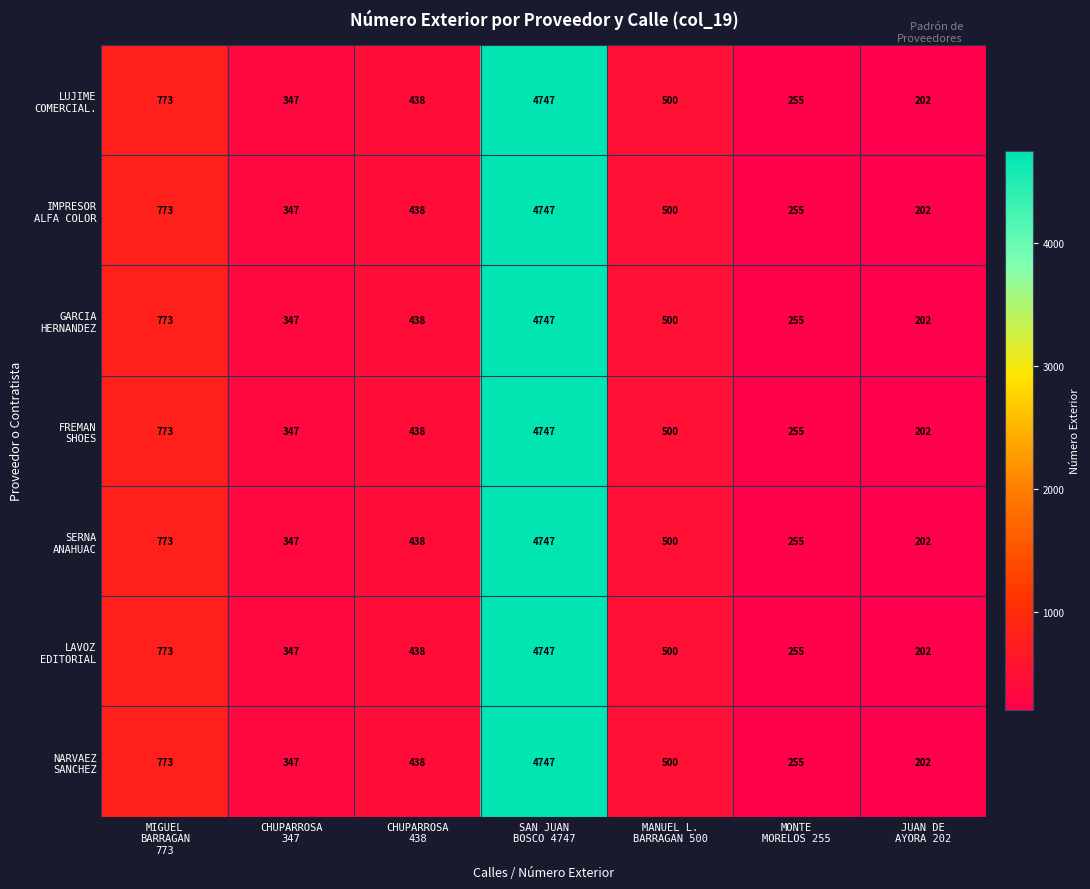

Which label corresponds to the smallest value in the chart?

JUAN DE
AYORA 202